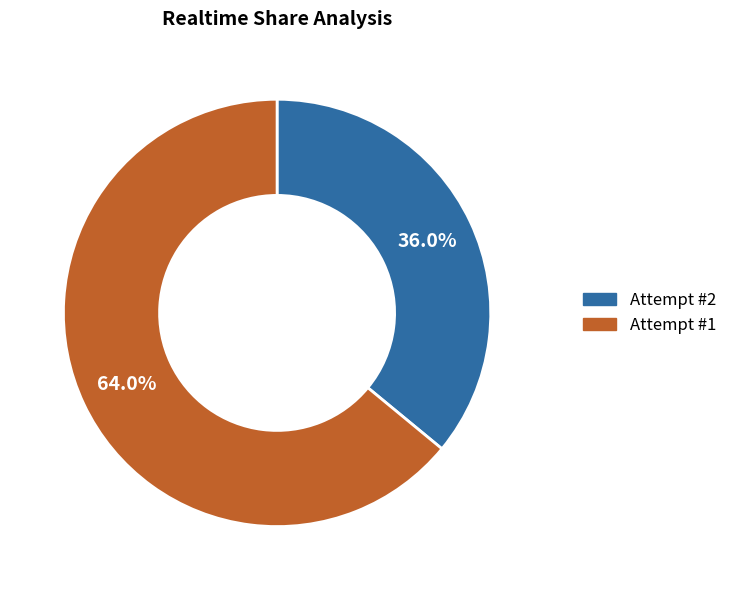

How many slices are in this pie chart?

2